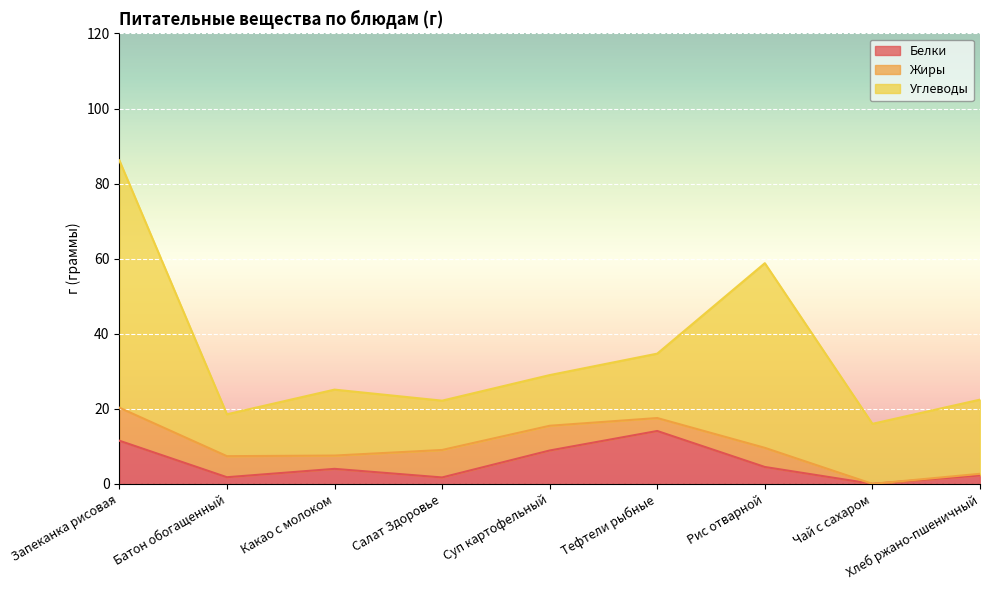

What is the average value of the Жиры series?

4.5